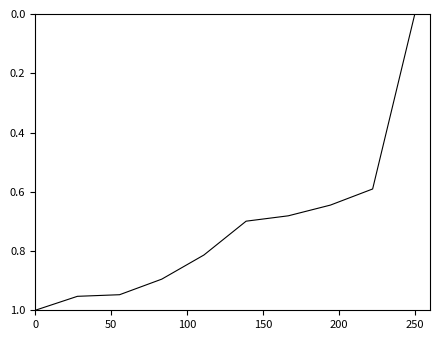

At which category does the chart reach its minimum across all series?

250